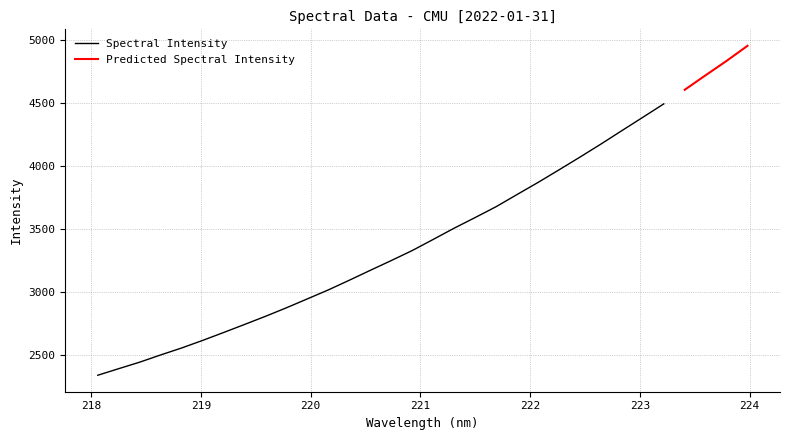

What is the ratio of the value at 222.0721 to the value at 219.3979?

1.4